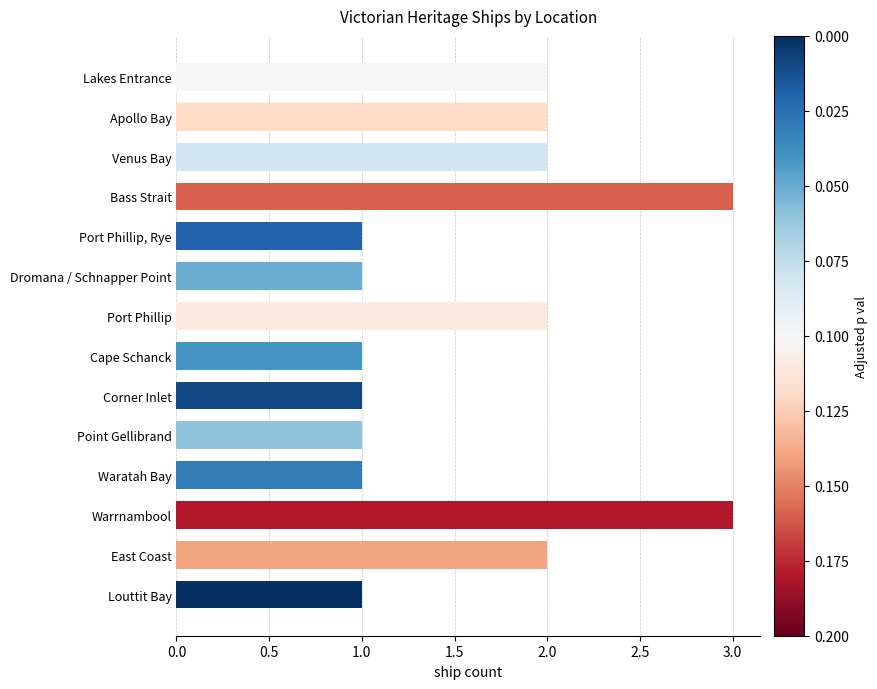

How many data points does each series have?

14